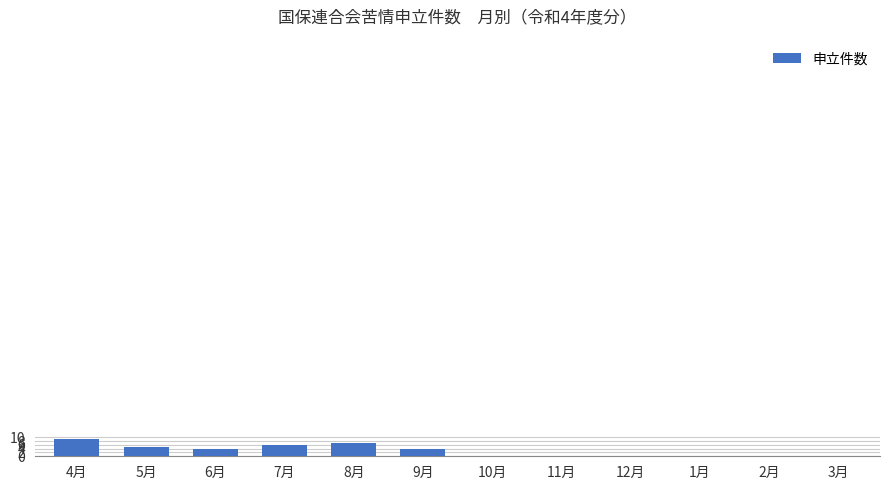

How many data points does each series have?

12